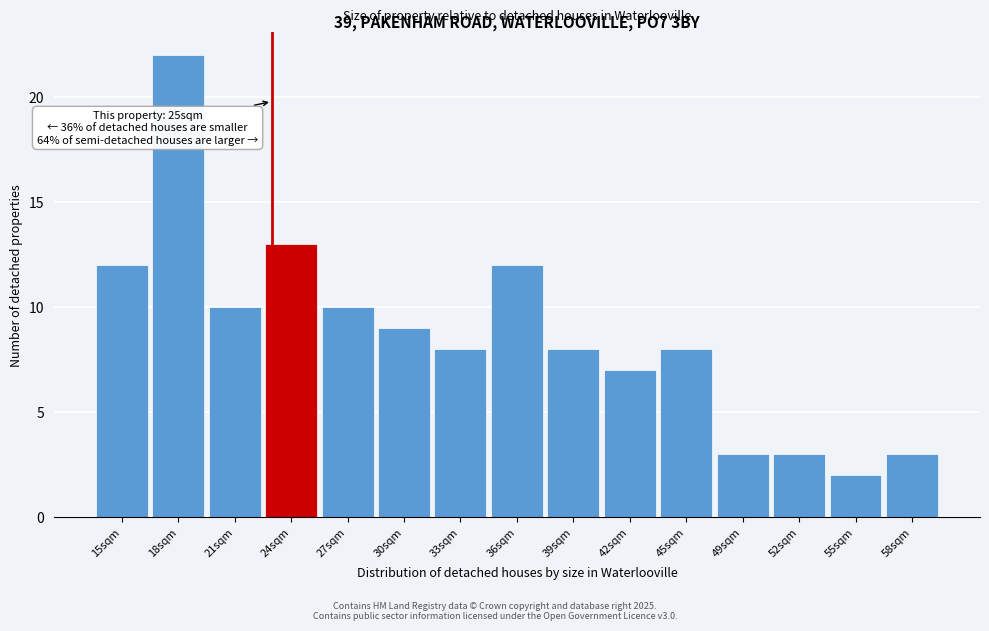

Reading left to right, list all the values displayed in this chart.

12	22	10	13	10	9	8	12	8	7	8	3	3	2	3